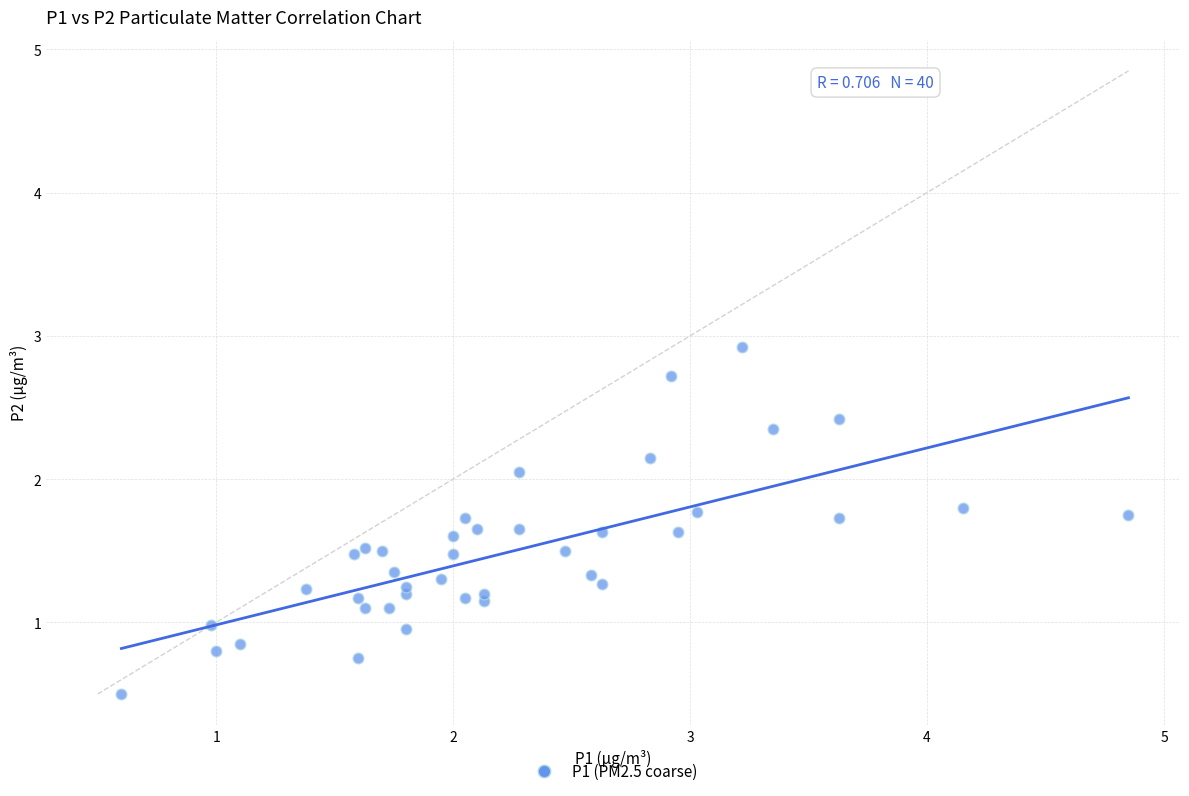

What is the range of X values (max minus min)?

4.2